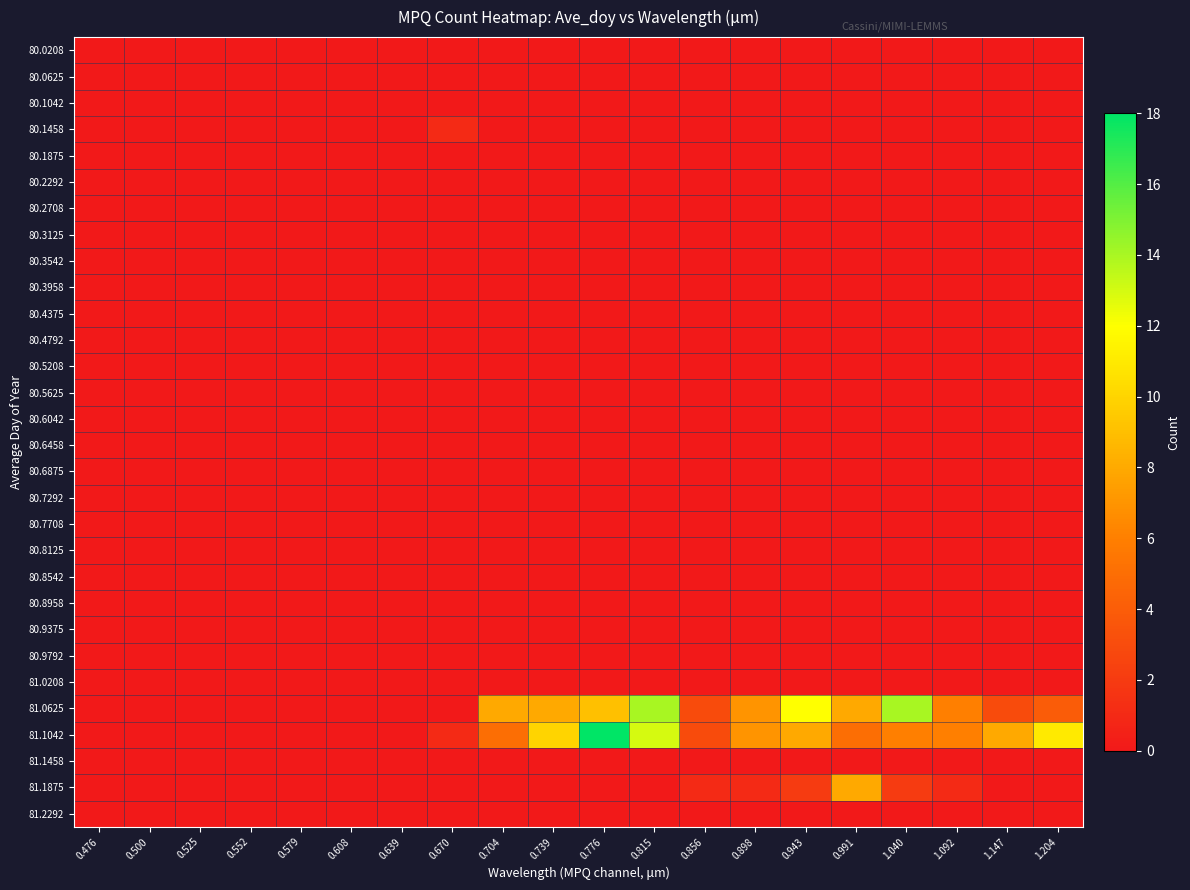

List the series in order of their peak value, highest first.

81.1042, 81.0625, 81.1875, 80.1458, 80.0208, 80.0625, 80.1042, 80.1875, 80.2292, 80.2708, 80.3125, 80.3542, 80.3958, 80.4375, 80.4792, 80.5208, 80.5625, 80.6042, 80.6458, 80.6875, 80.7292, 80.7708, 80.8125, 80.8542, 80.8958, 80.9375, 80.9792, 81.0208, 81.1458, 81.2292